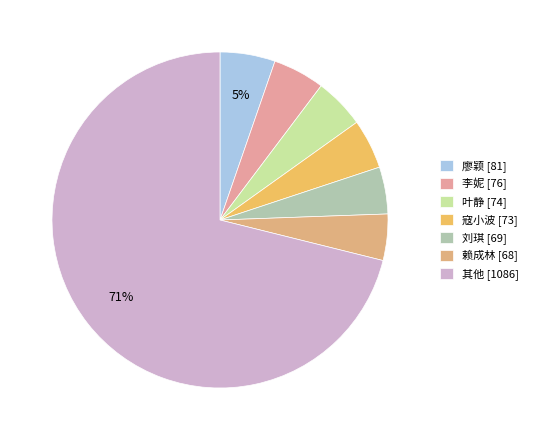

Is there any slice that represents more than half of the pie?

Yes